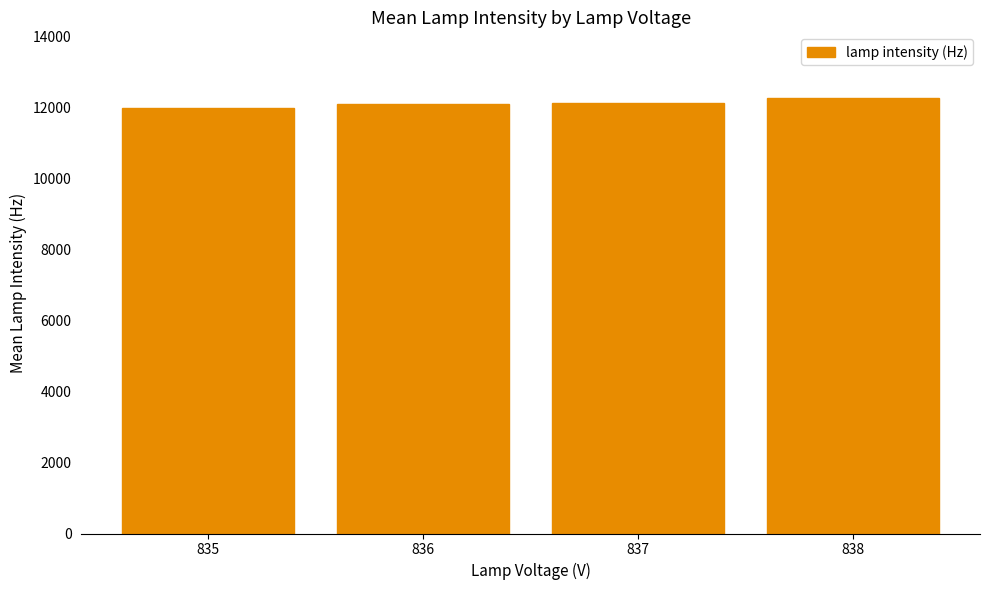

Is it true that the value at 838 is 21845.5?

False